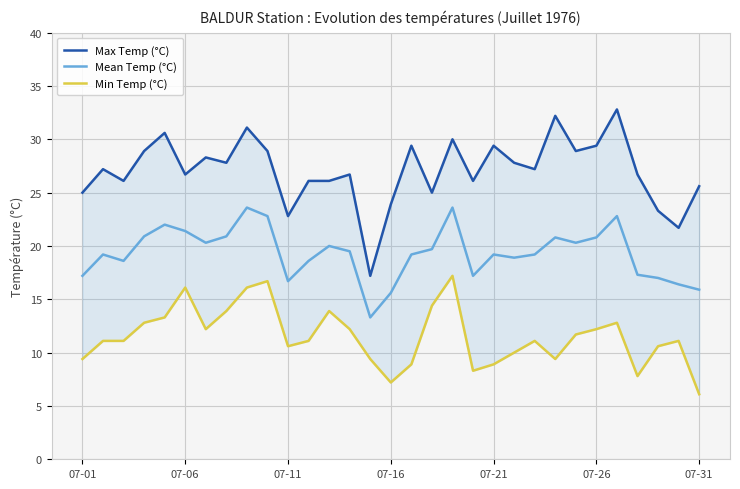

At how many categories does at least one series exceed 10?

31